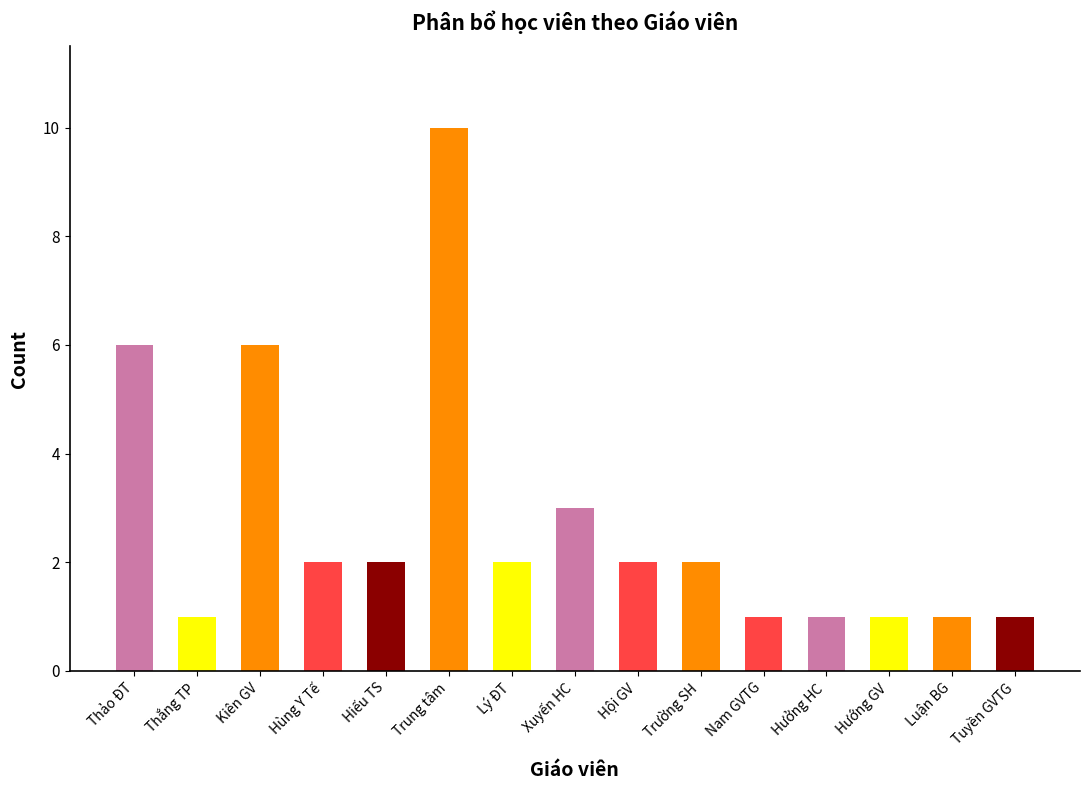

What is the sum of the values at Trường SH and Trung tâm?

12